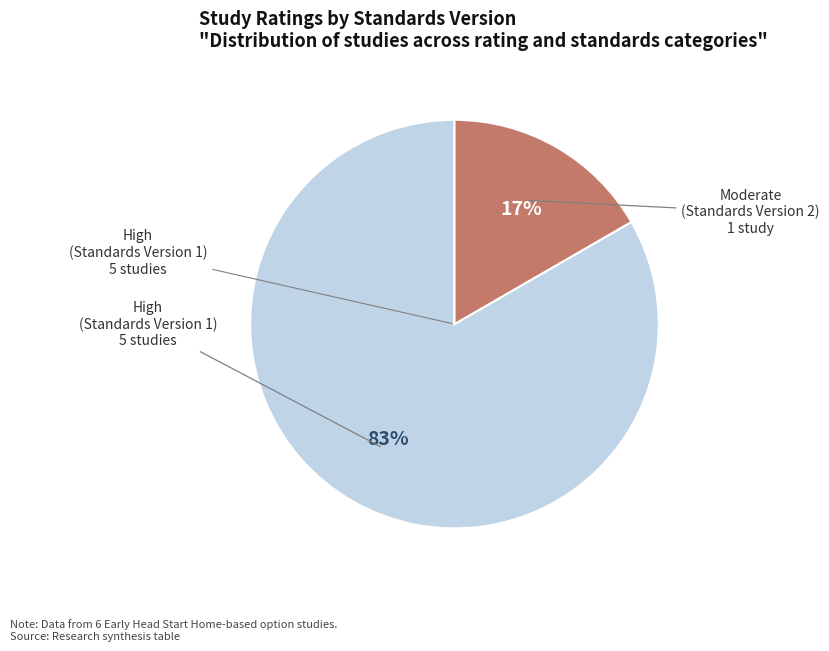

To the nearest percent, what is the average slice percentage?

50%